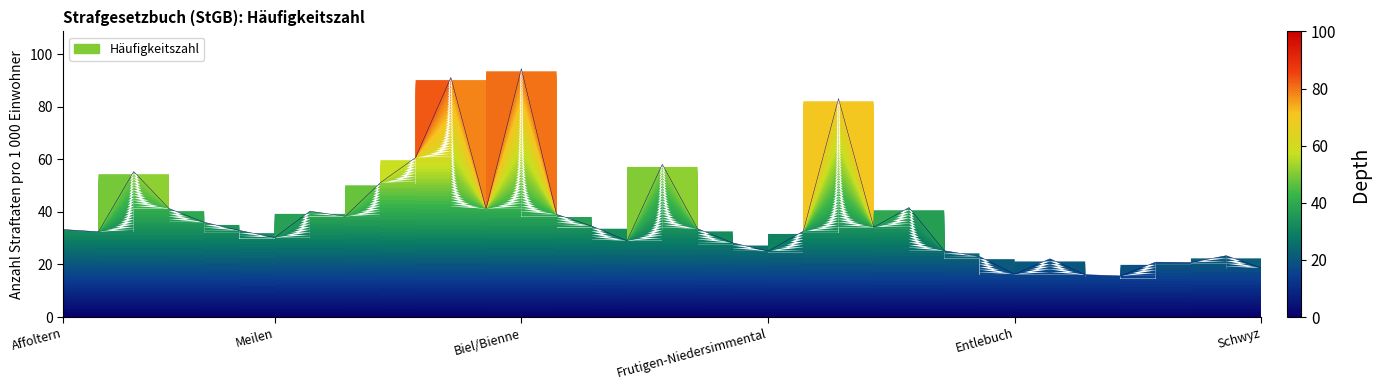

What is the smallest value displayed?

15.7